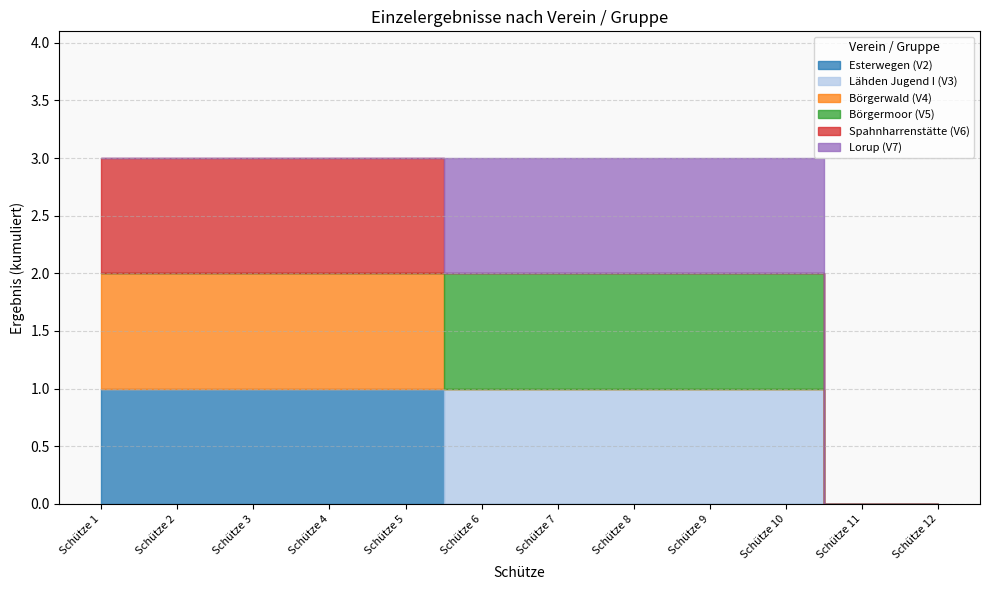

True or false: Verein 4 and Verein 6 intersect in this chart.

False